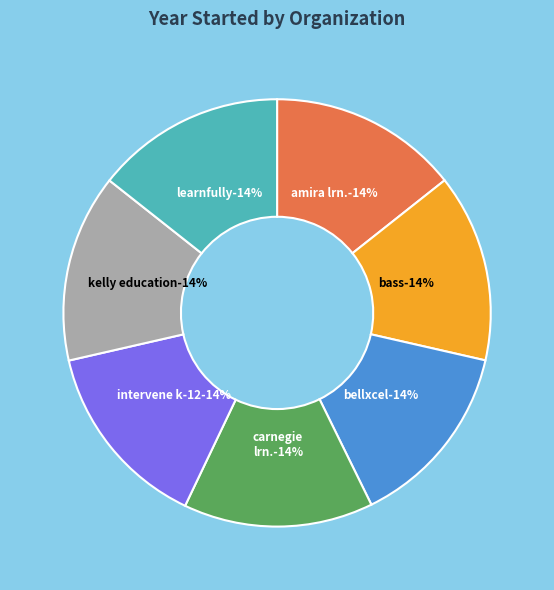

Which category has the smallest portion of the pie?

BellXcel